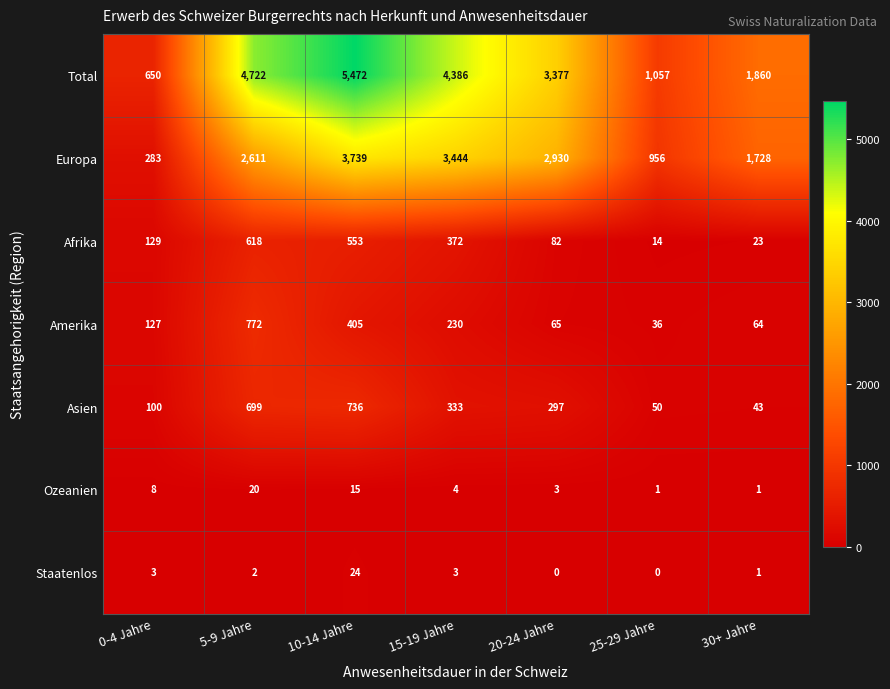

How many distinct data groups are displayed?

7